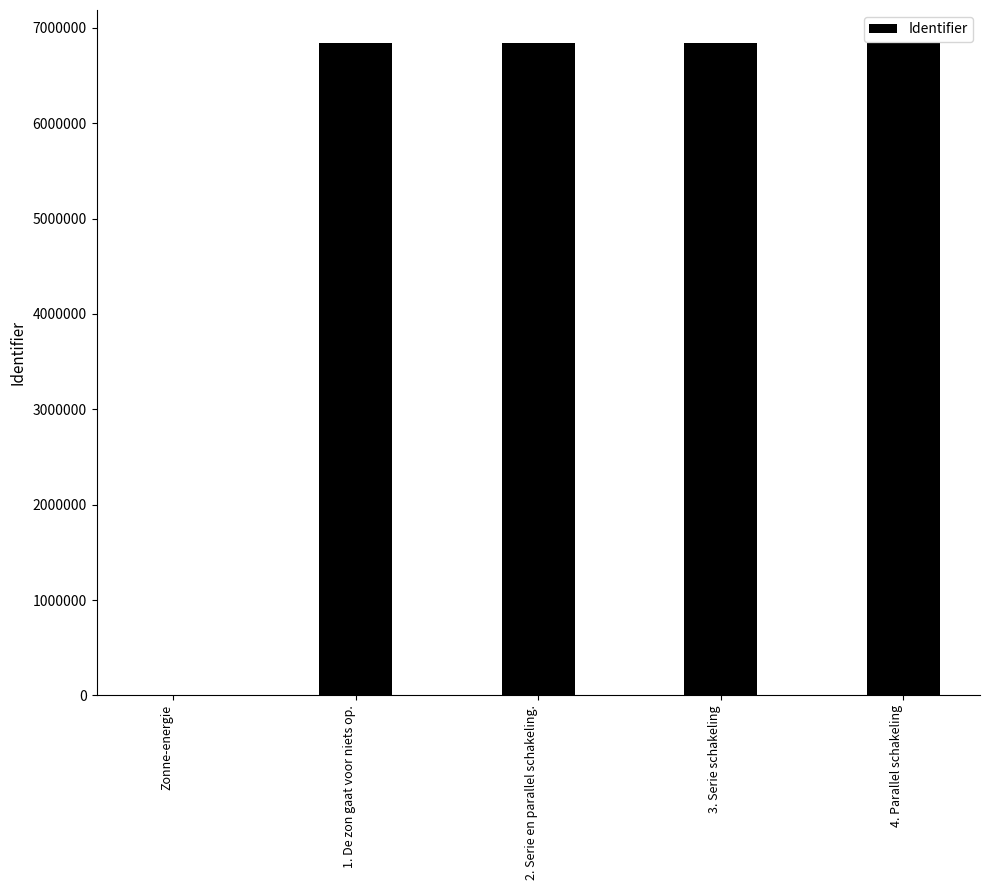

Where is the data nearest to the value 3422037?

1. De zon gaat voor niets op.